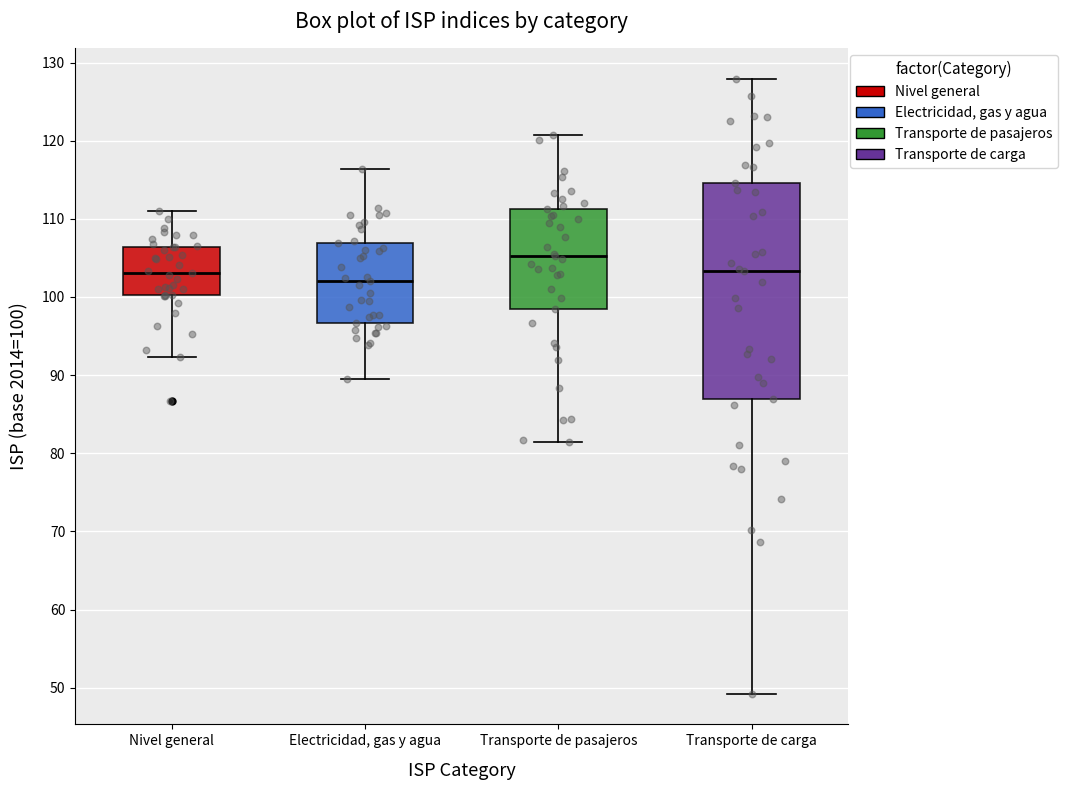

Which box has the highest median line?

Transporte de pasajeros